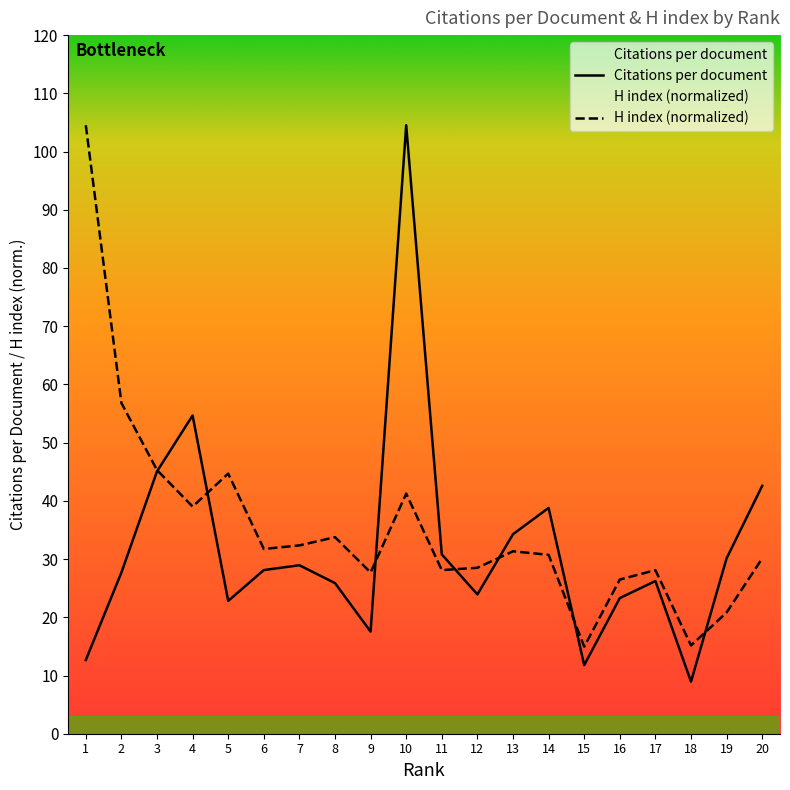

What is the highest value of the H index series?

104.5